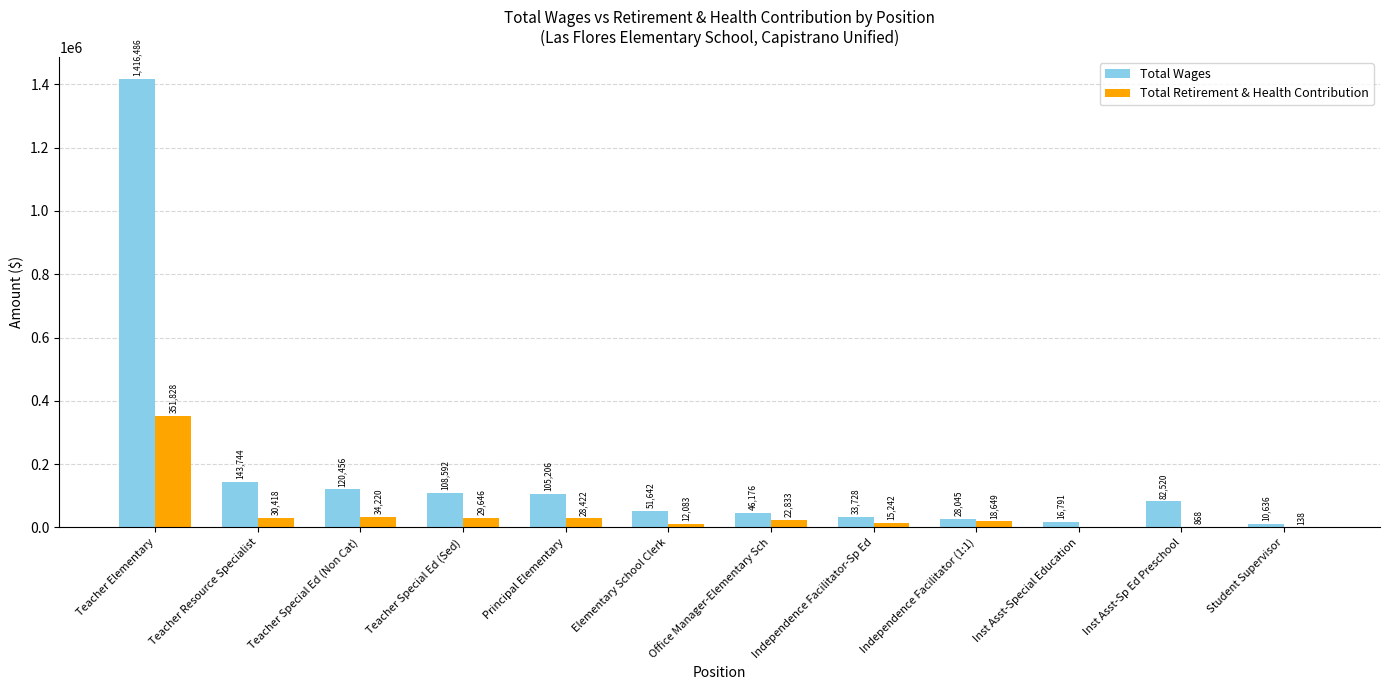

What is the average value of the Total Retirement & Health Contribution series?

45362